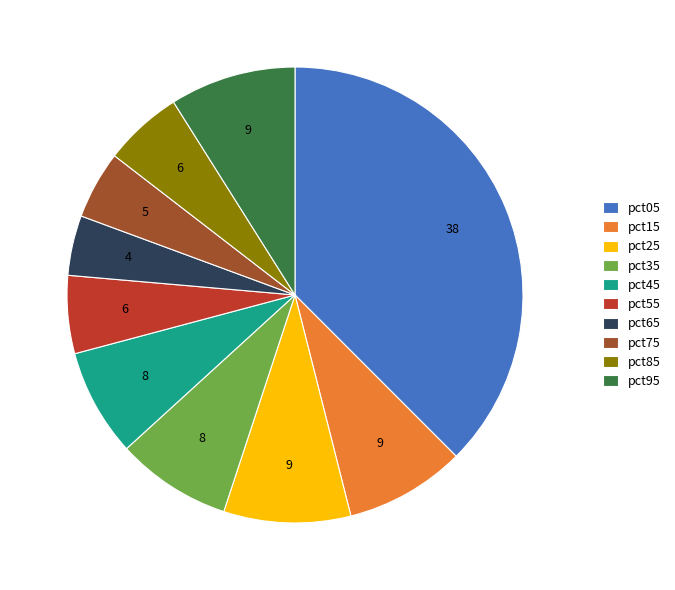

Which slice is the largest?

pct05